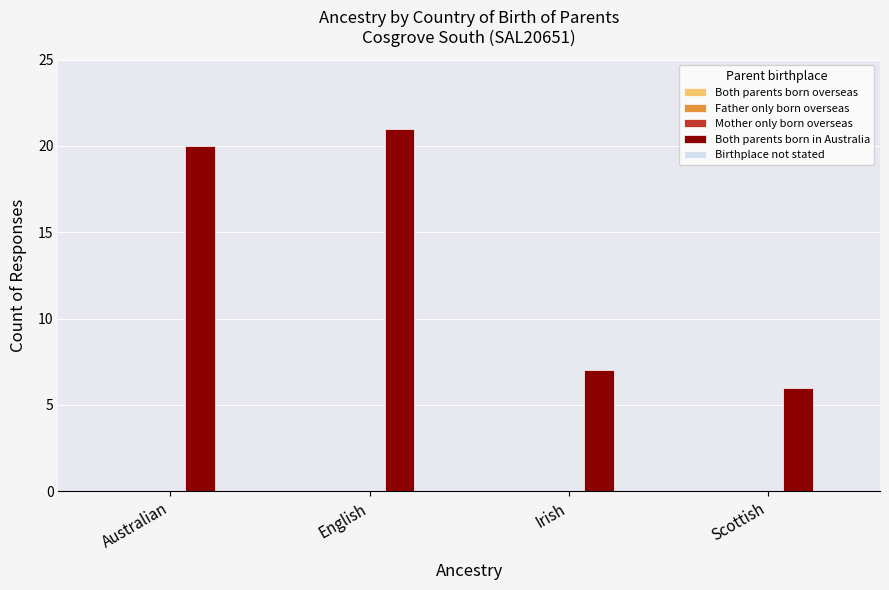

What is the difference between the maximum and second lowest values?

14